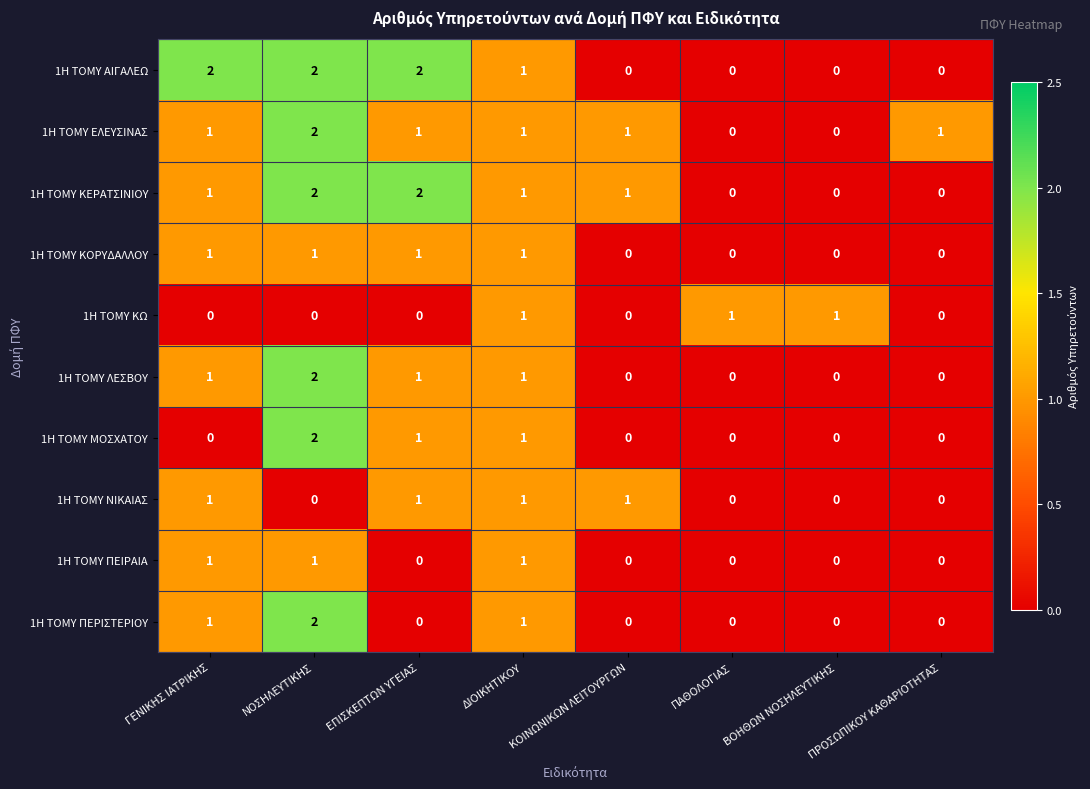

Between ΓΕΝΙΚΗΣ ΙΑΤΡΙΚΗΣ and ΠΑΘΟΛΟΓΙΑΣ, which series saw the biggest shift?

1Η ΤΟΜΥ ΑΙΓΑΛΕΩ